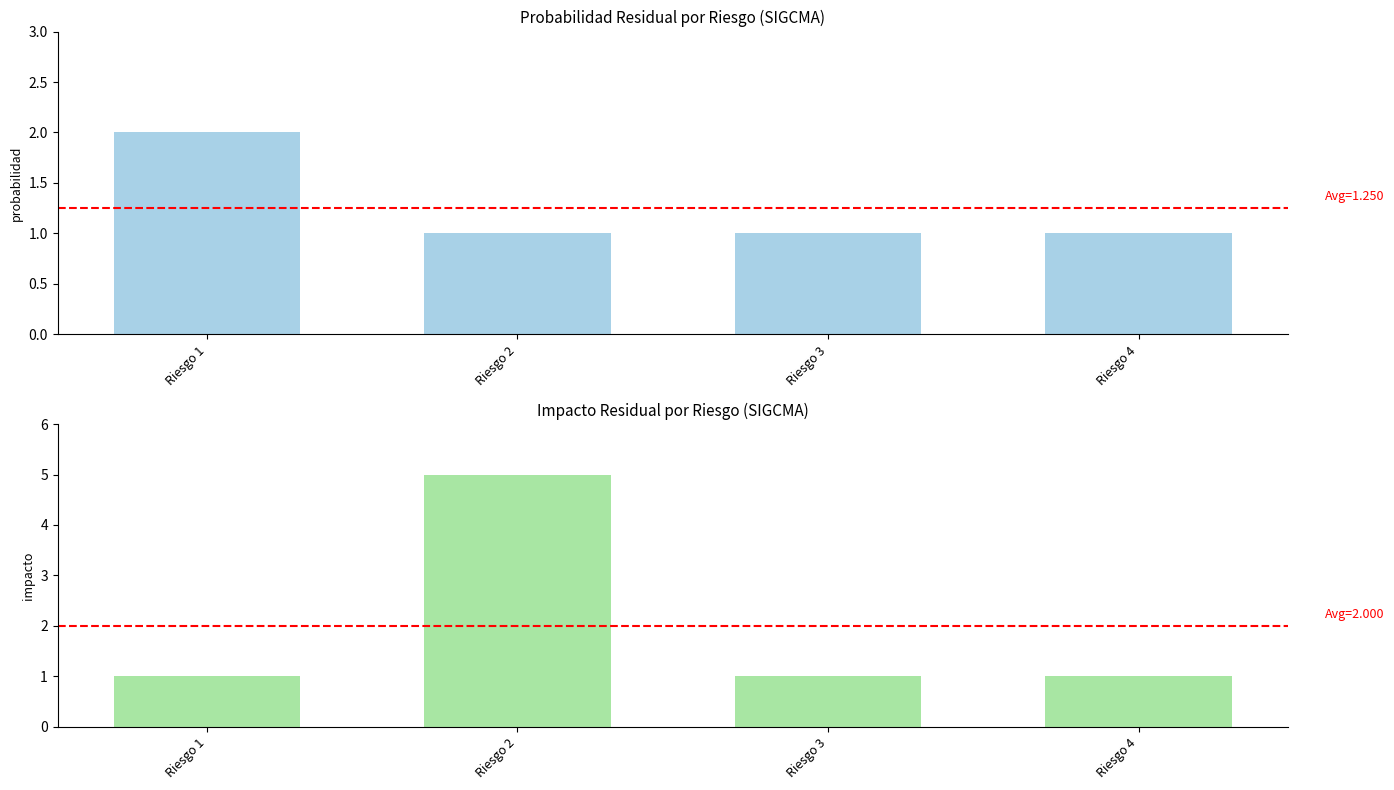

The value of Probabilidad Residual at Riesgo 2 is 2. True or false?

False